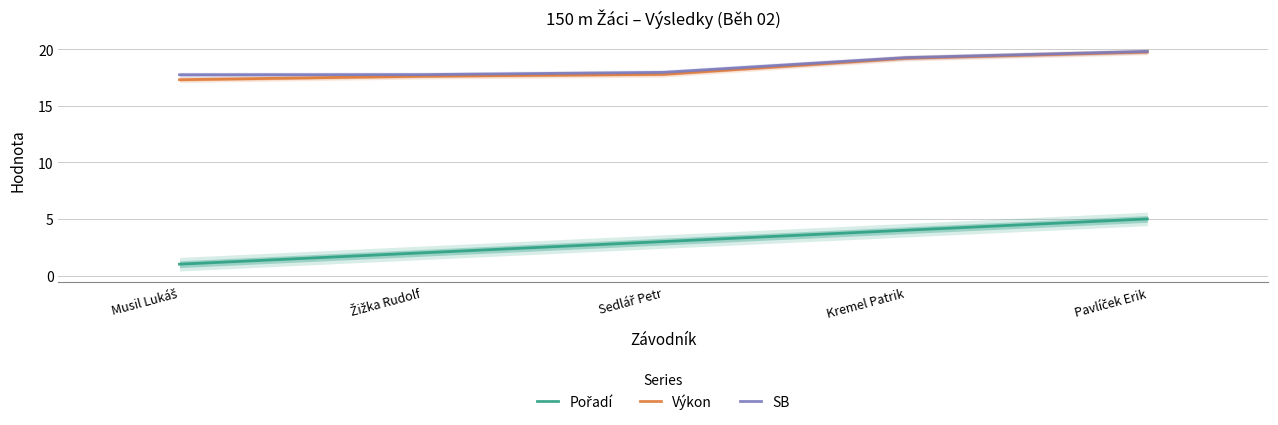

At which label is Pořadí closest to 3?

Sedlář Petr